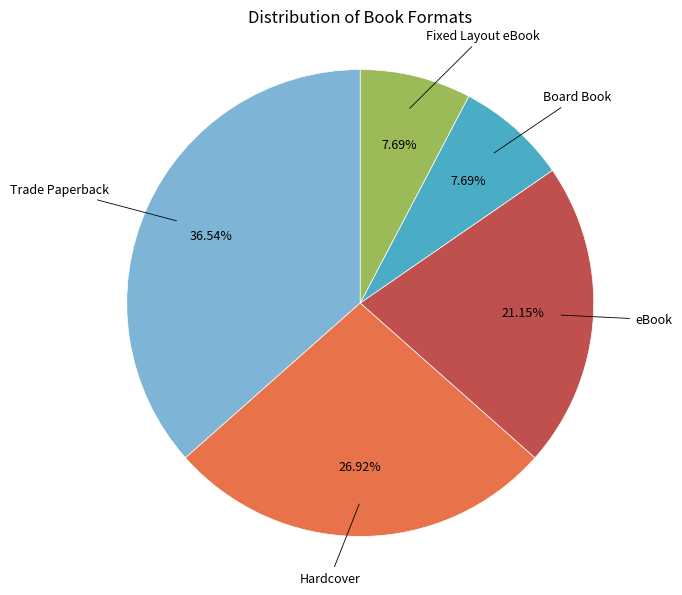

Is it true that Hardcover is 27% of the pie?

True